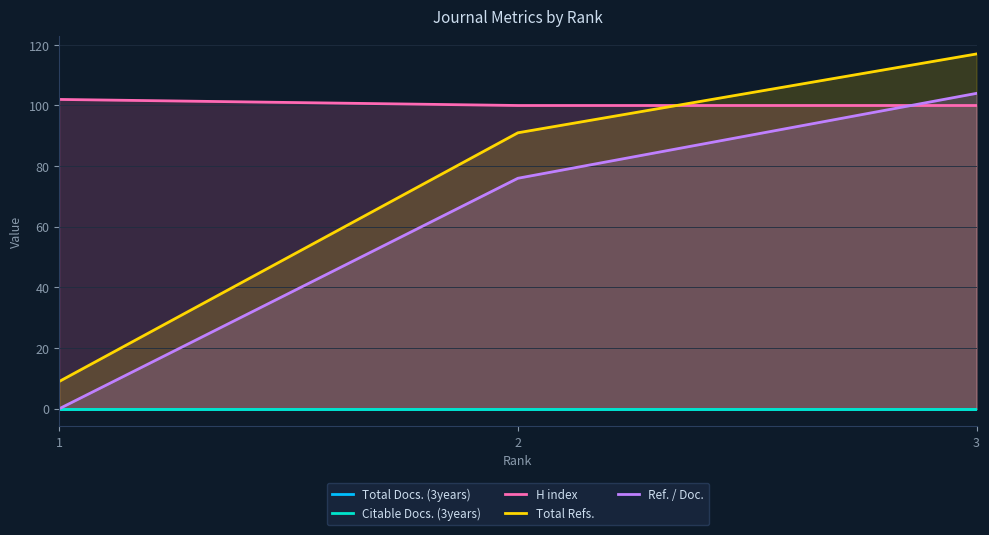

What is the sum of all Total Refs. values?

217